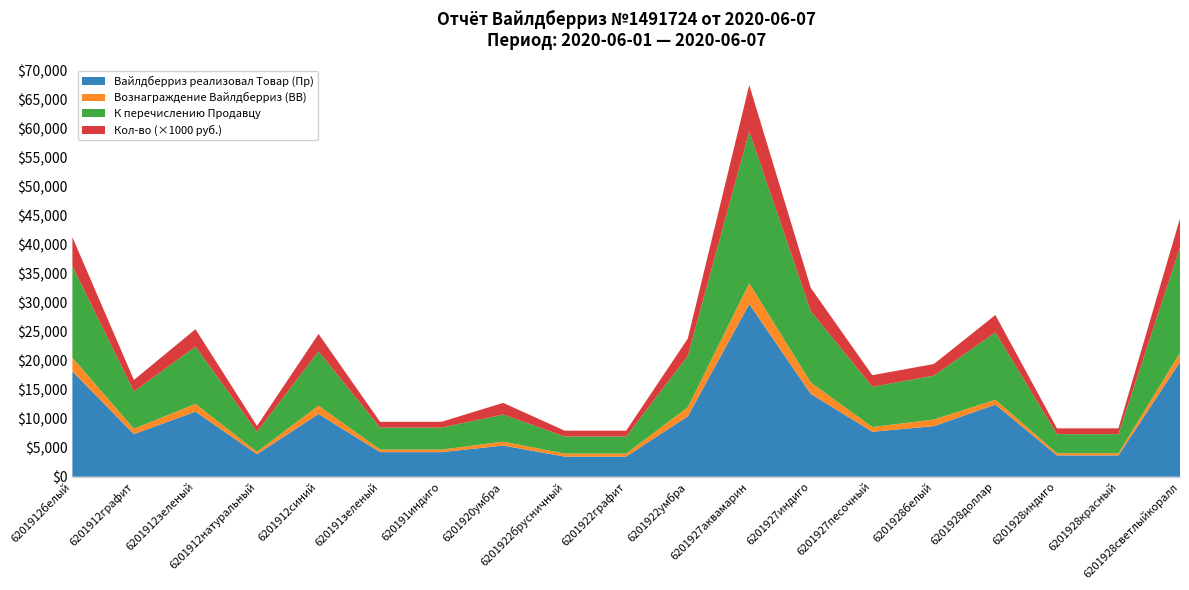

Reading left to right, list all the values displayed in this chart.

Вайлдберриз реализовал Товар (Пр): 18118.6	7328.9	11196.9	3868.0	10789.7	4223.7	4223.7	5353.9	3460.9	3460.9	10382.6	29722.6	14250.6	7736.0	8699.3	12419.2	3660.5	3660.5	19740.2
Вознаграждение Вайлдберриз (ВВ): 2371.7	926.3	1333.4	407.1	1445.4	444.6	444.6	676.7	519.1	519.1	1557.4	3593.1	1964.5	814.3	1141.1	829.9	385.3	385.3	1600.6
К перечислению Продавцу: 15746.9	6402.6	9863.5	3460.9	9344.3	3779.1	3779.1	4677.2	2941.7	2941.7	8825.2	26129.5	12286.0	6921.7	7558.2	11589.2	3275.2	3275.2	18139.7
Кол-во: 5.0	2.0	3.0	1.0	3.0	1.0	1.0	2.0	1.0	1.0	3.0	8.0	4.0	2.0	2.0	3.0	1.0	1.0	5.0